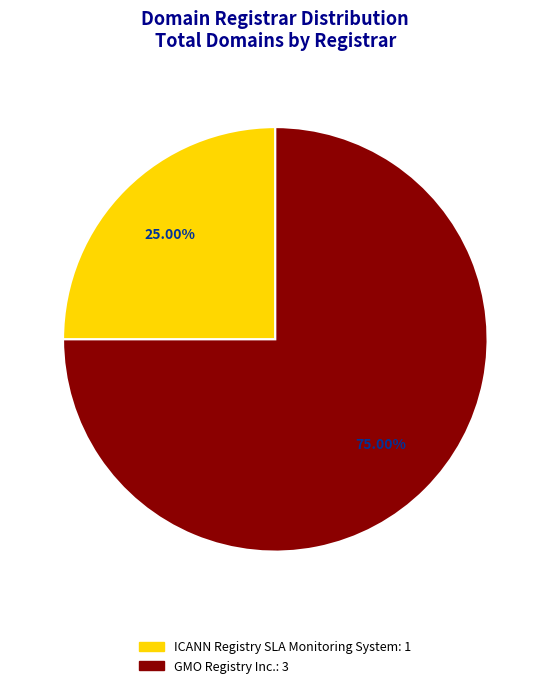

Does any single category account for the majority?

Yes